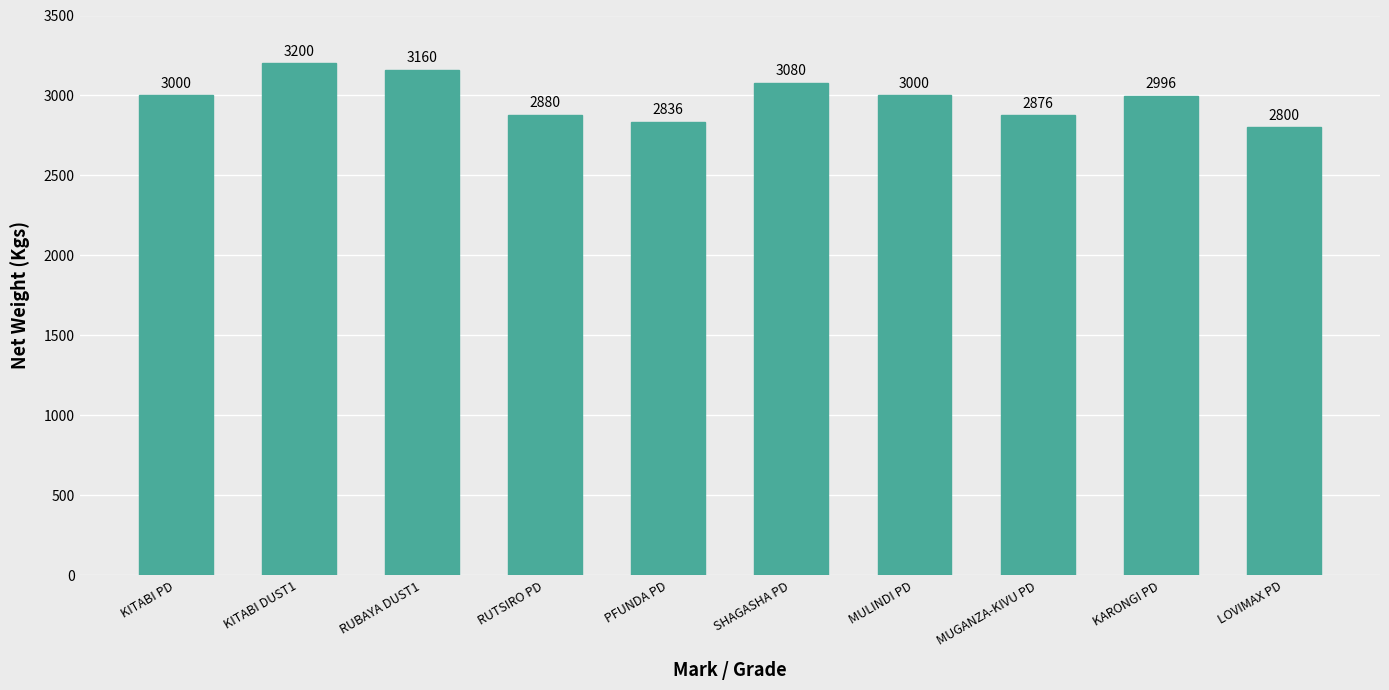

Reading left to right, what are all the values shown in this chart?

3000	3200	3160	2880	2836	3080	3000	2876	2996	2800